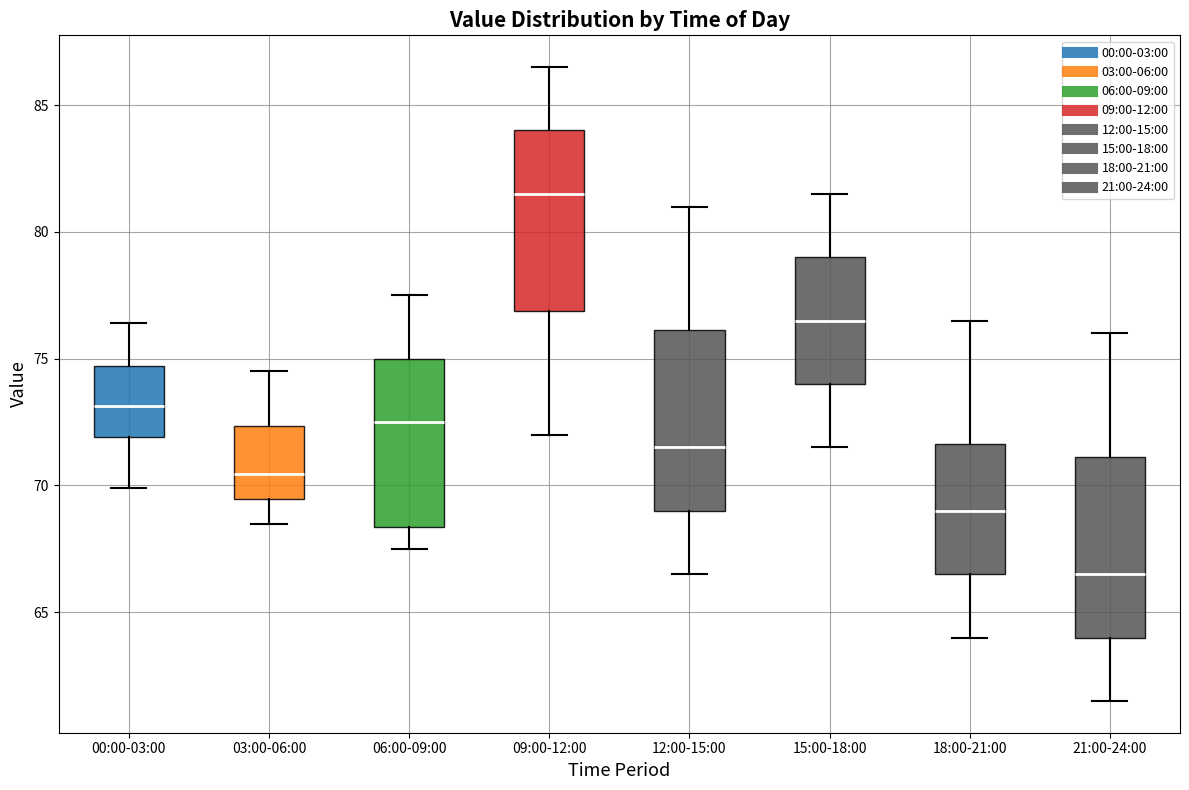

Reading left to right, read every box against the y-axis: the position of its median line, the range the box covers, and the ends of its whiskers. The values are not printed on the chart, so give them approximately, as read against the axis.

00:00-03:00: median 73.0, box 72.0 to 74.5, whiskers 70.0 to 76.5
03:00-06:00: median 70.5, box 69.5 to 72.5, whiskers 68.5 to 74.5
06:00-09:00: median 72.5, box 68.5 to 75.0, whiskers 67.5 to 77.5
09:00-12:00: median 81.5, box 77.0 to 84.0, whiskers 72.0 to 86.5
12:00-15:00: median 71.5, box 69.0 to 76.0, whiskers 66.5 to 81.0
15:00-18:00: median 76.5, box 74.0 to 79.0, whiskers 71.5 to 81.5
18:00-21:00: median 69.0, box 66.5 to 71.5, whiskers 64.0 to 76.5
21:00-24:00: median 66.5, box 64.0 to 71.0, whiskers 61.5 to 76.0